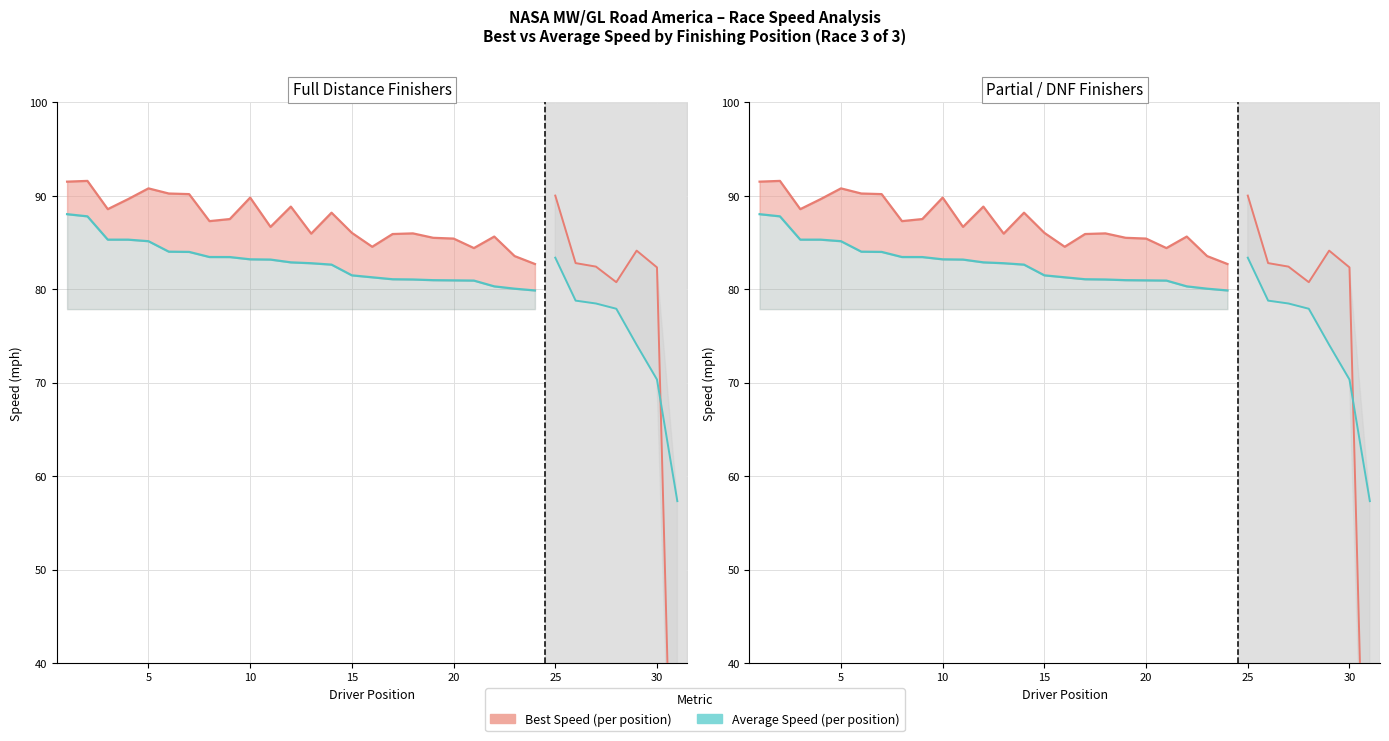

How many lines are shown in the chart?

2